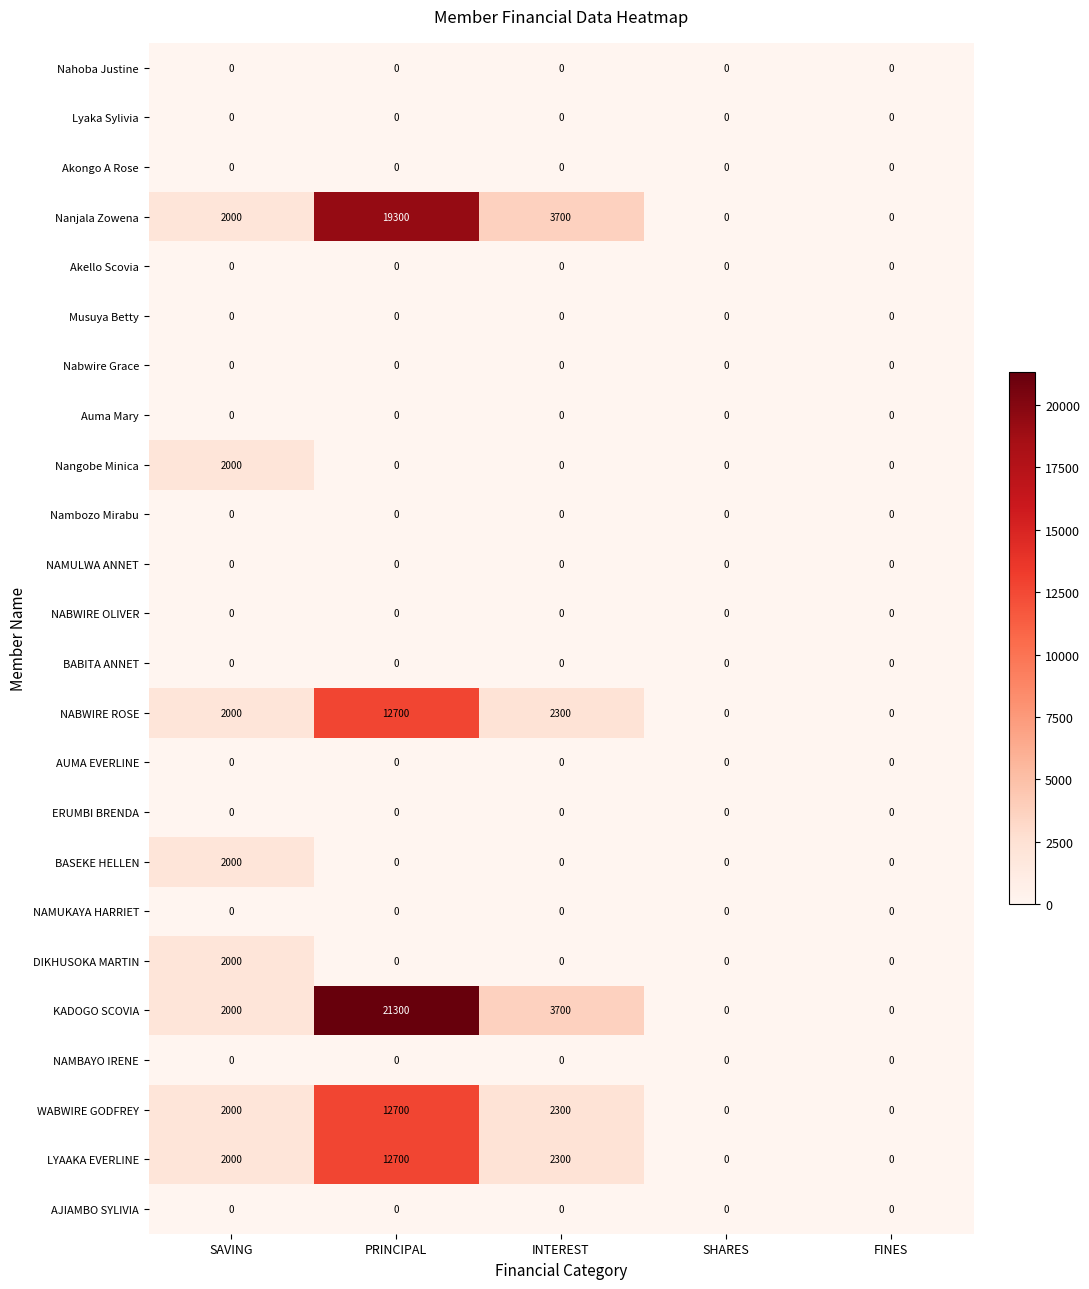

The value of Nabwire Grace at INTEREST is 0. True or false?

True